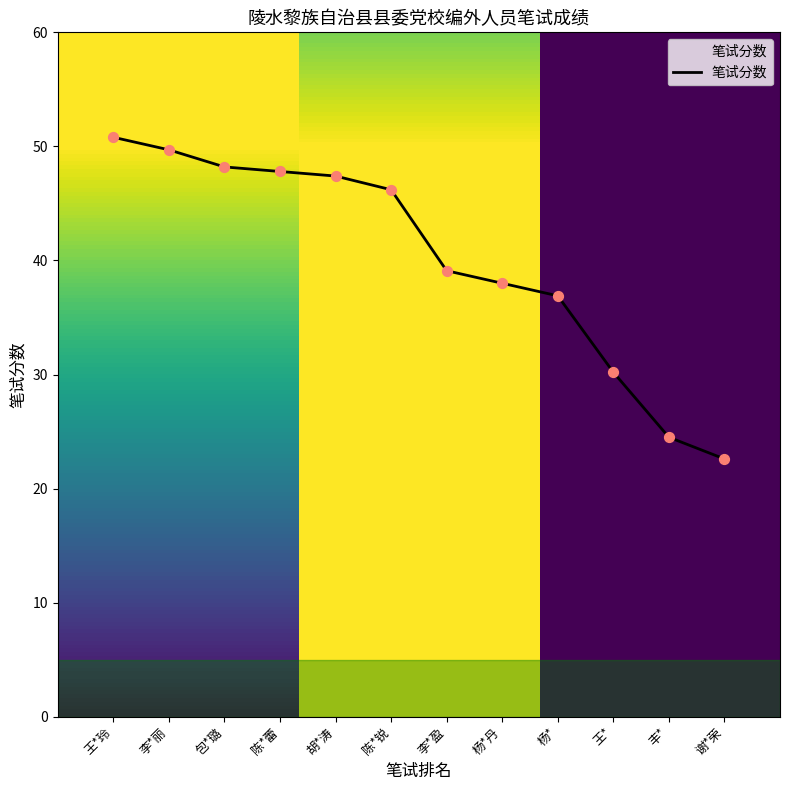

Between 杨*丹 and 王*, which is larger?

杨*丹